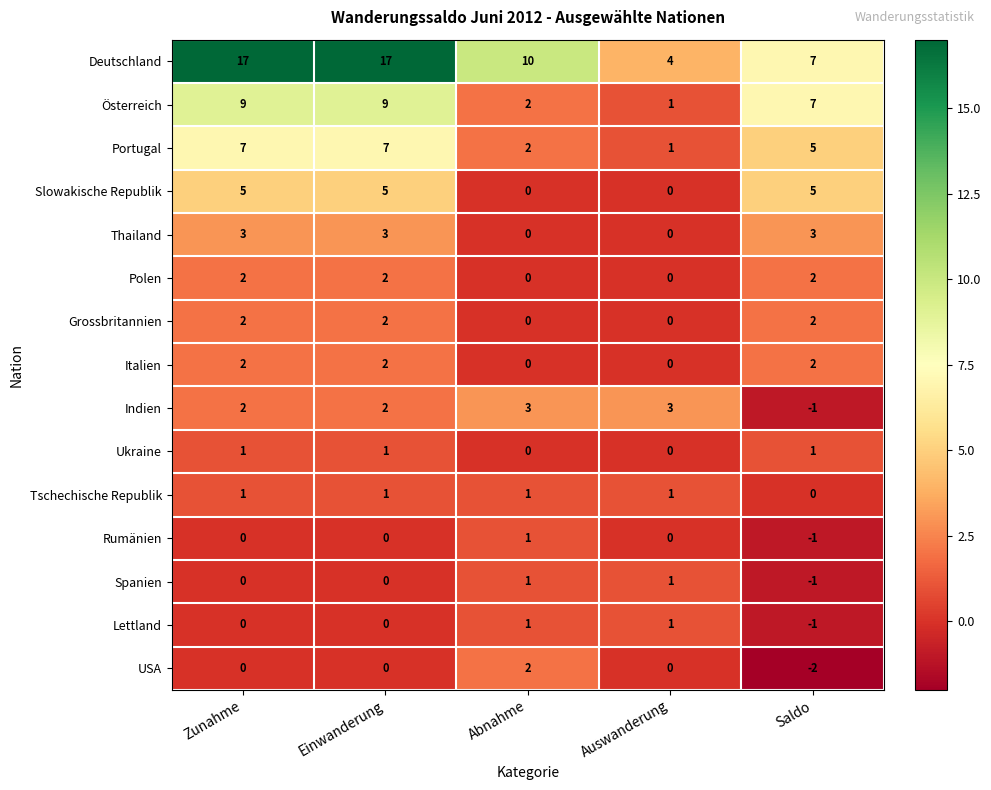

What is the total value across all series at Zunahme?

51